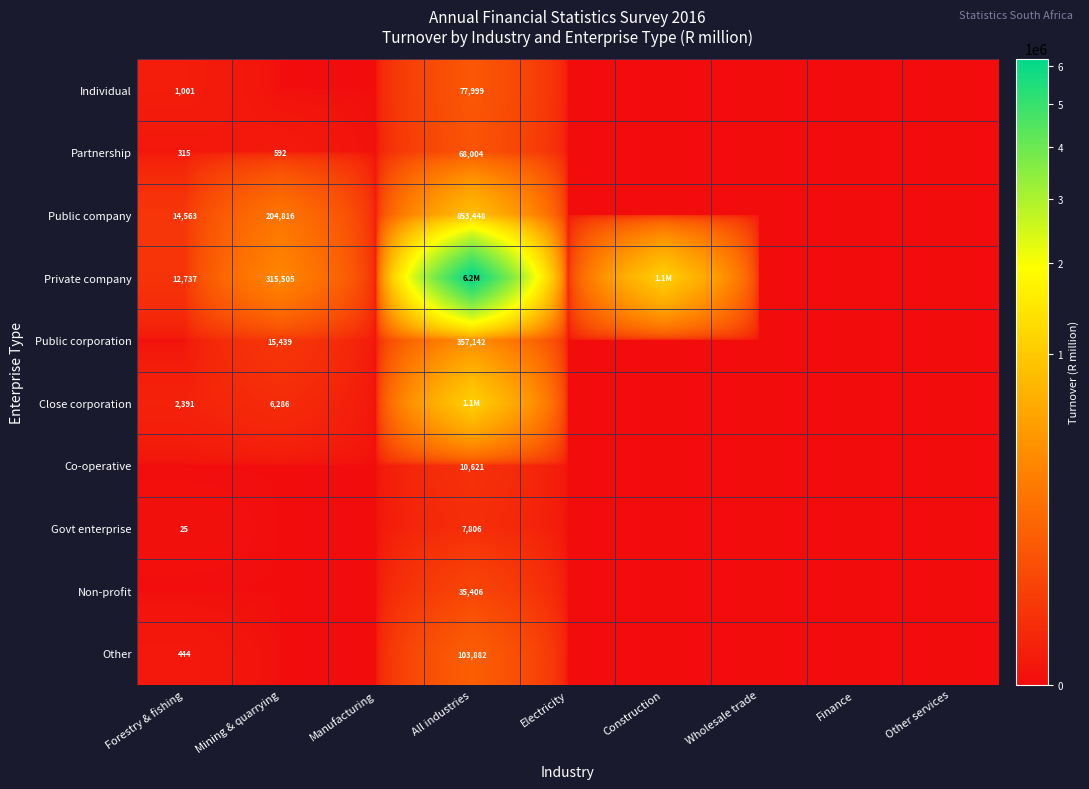

Is it true that Public corporation equals 232992 at All industries?

False